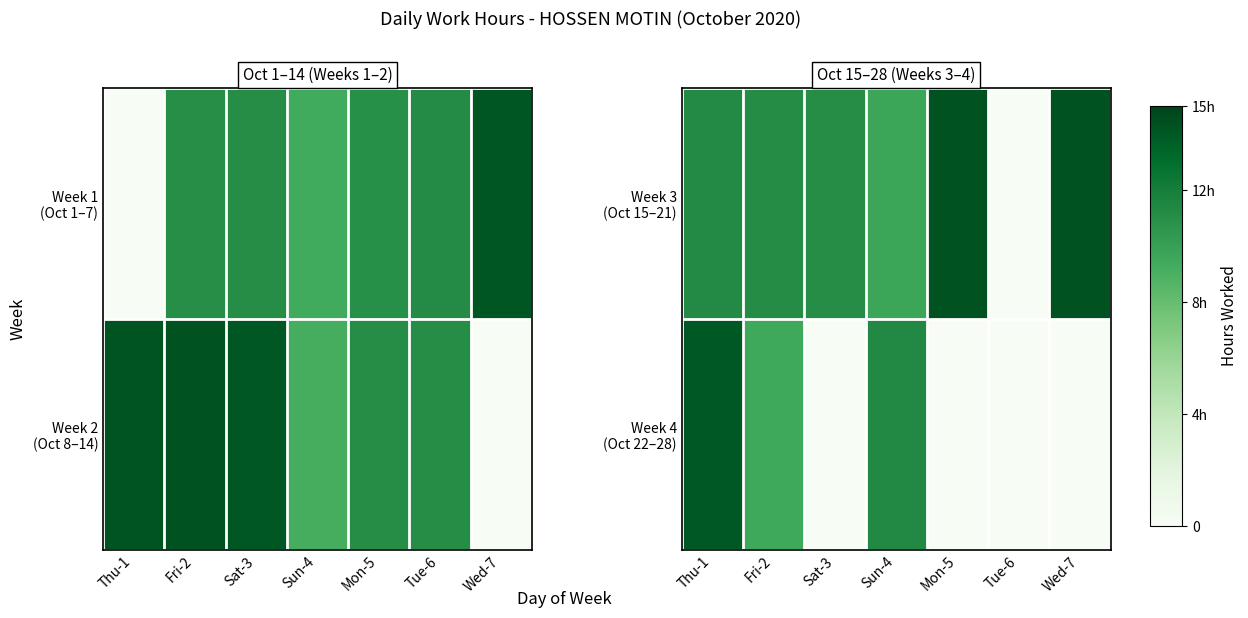

The Week 4 (Oct 22–28) series shows 0.0 at Mon-5. True or false?

True